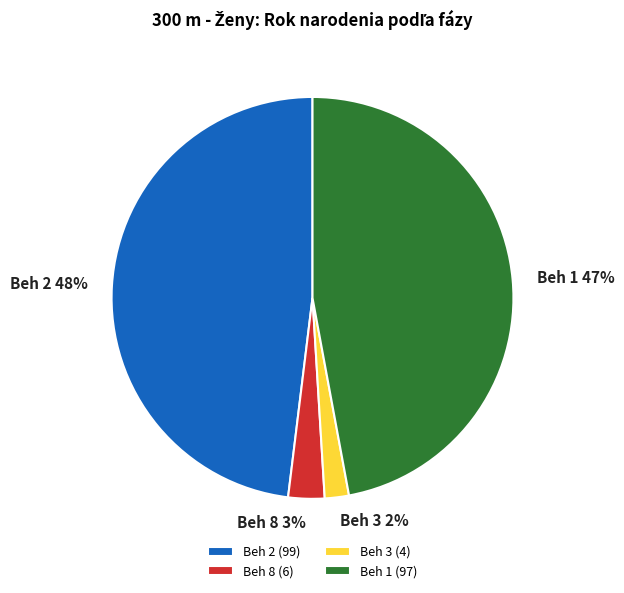

Which has a higher value, Beh 1 or Beh 2?

Beh 2